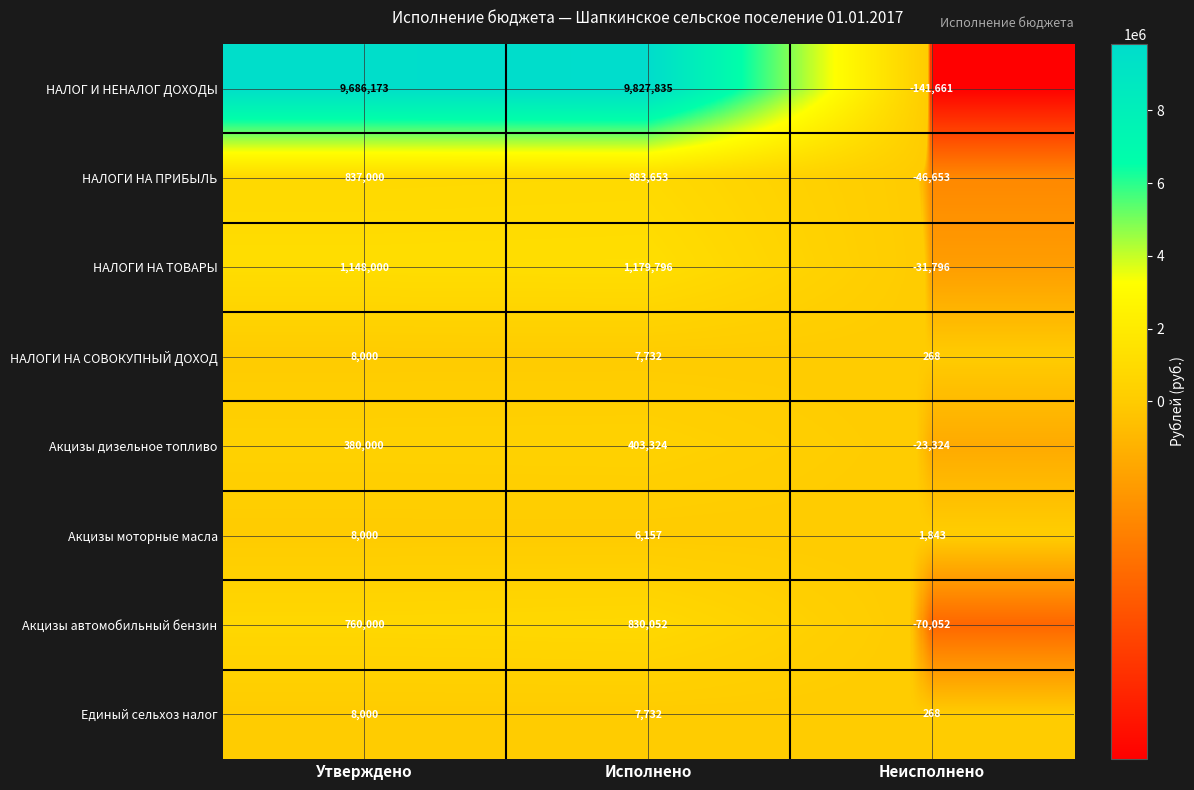

The Акцизы дизельное топливо series shows -23324 at Неисполнено. True or false?

True